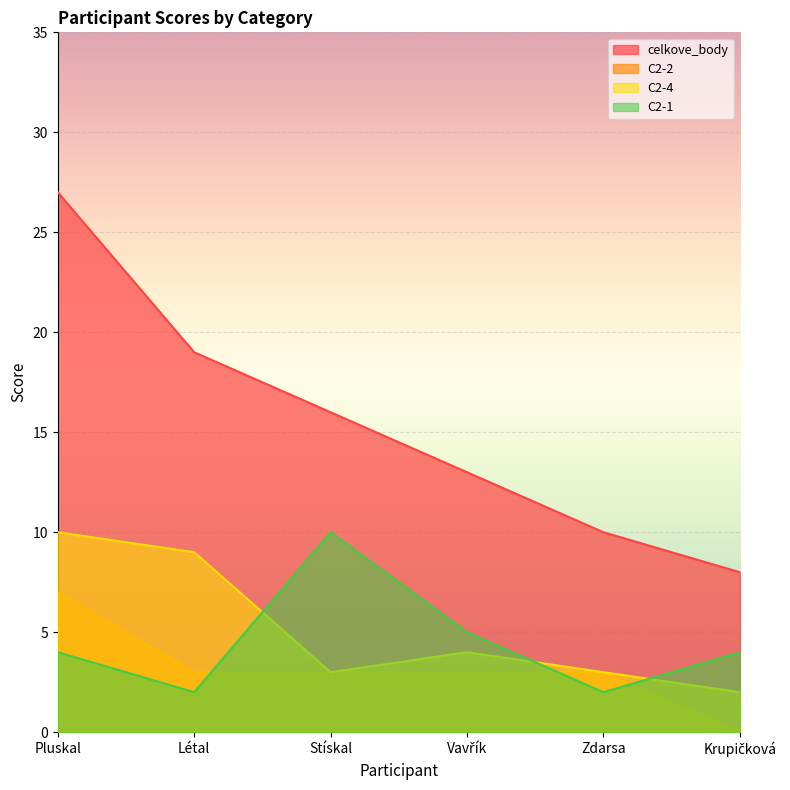

Rank the series by their maximum value, from lowest to highest.

C2-2, C2-4, C2-1, celkove_body